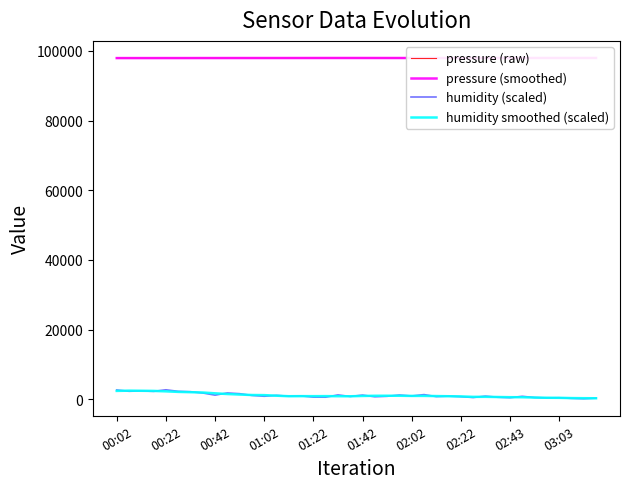

The value of pressure (smoothed) at 02:43 is 148522.8. True or false?

False